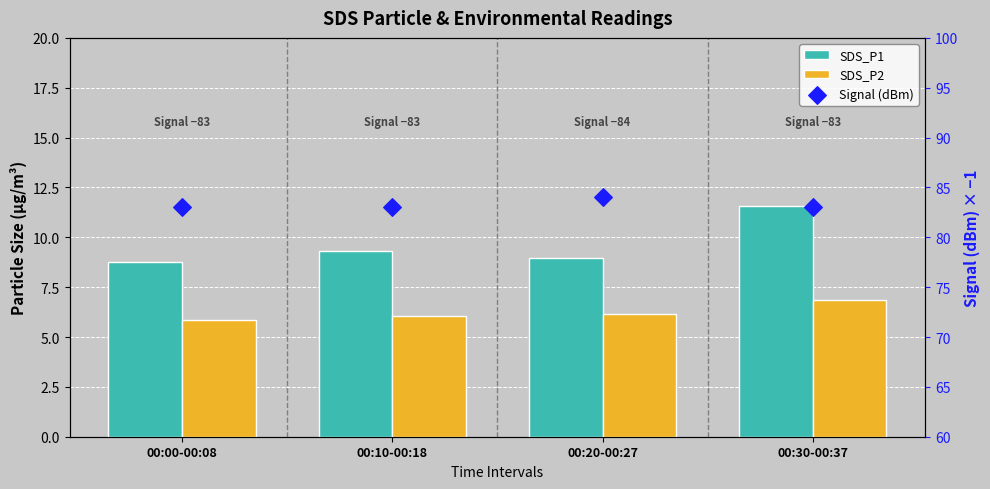

At how many categories does at least one series exceed 68?

4